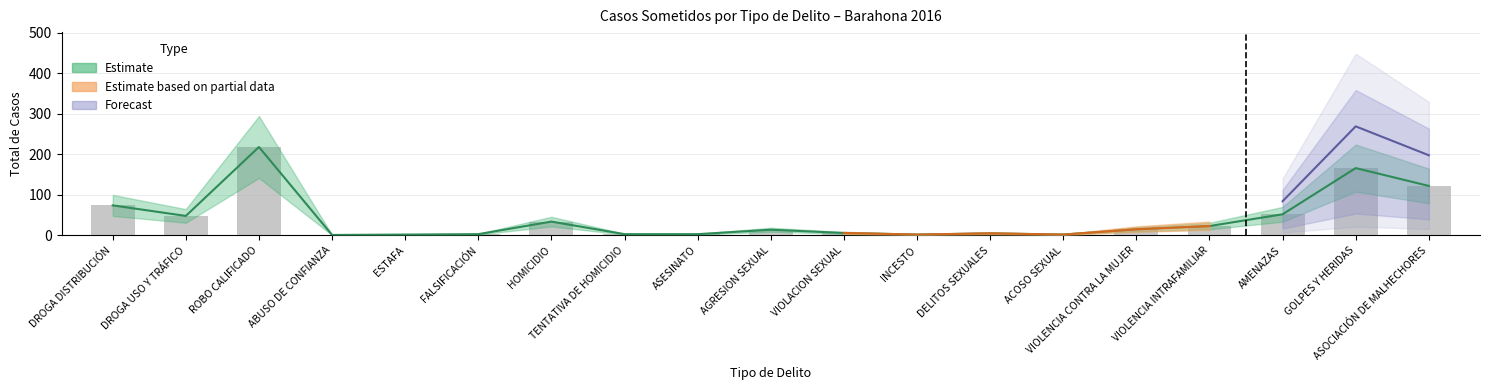

Is it true that Pct (Forecast) equals 82 at GOLPES Y HERIDAS?

False